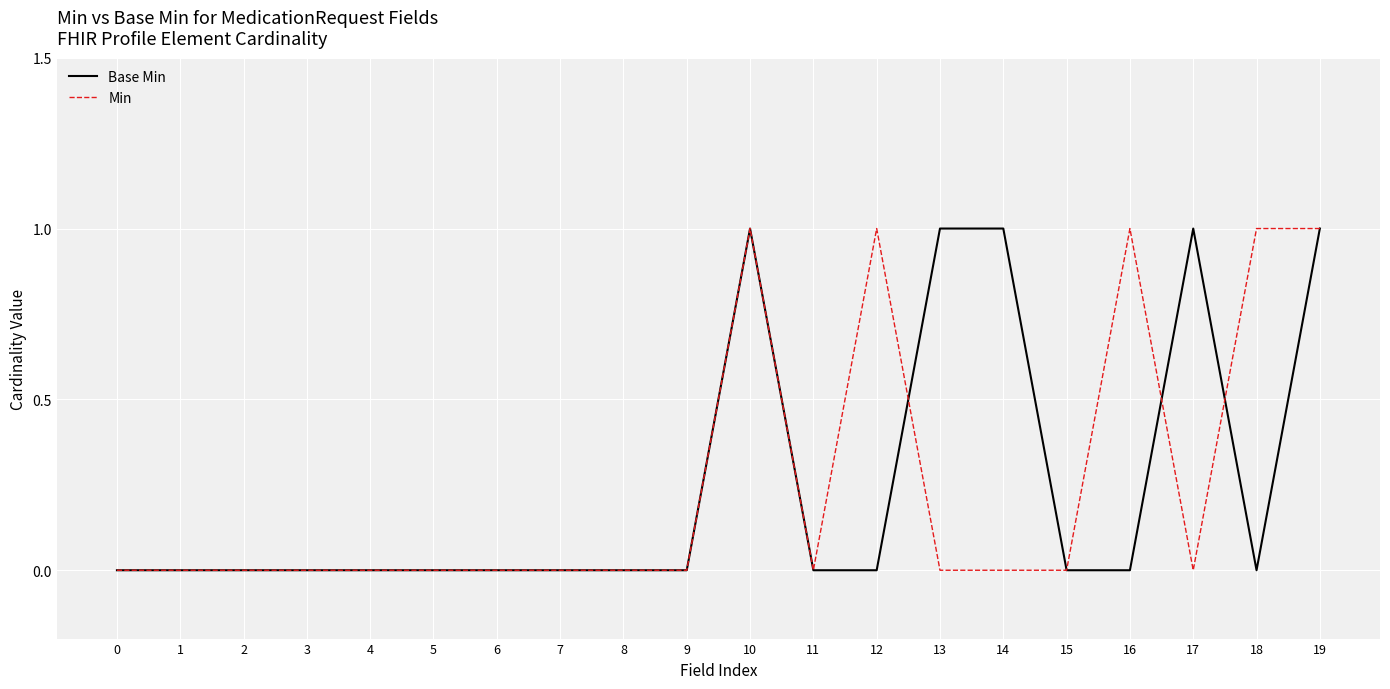

Does the chart display data point markers on the line(s)?

No